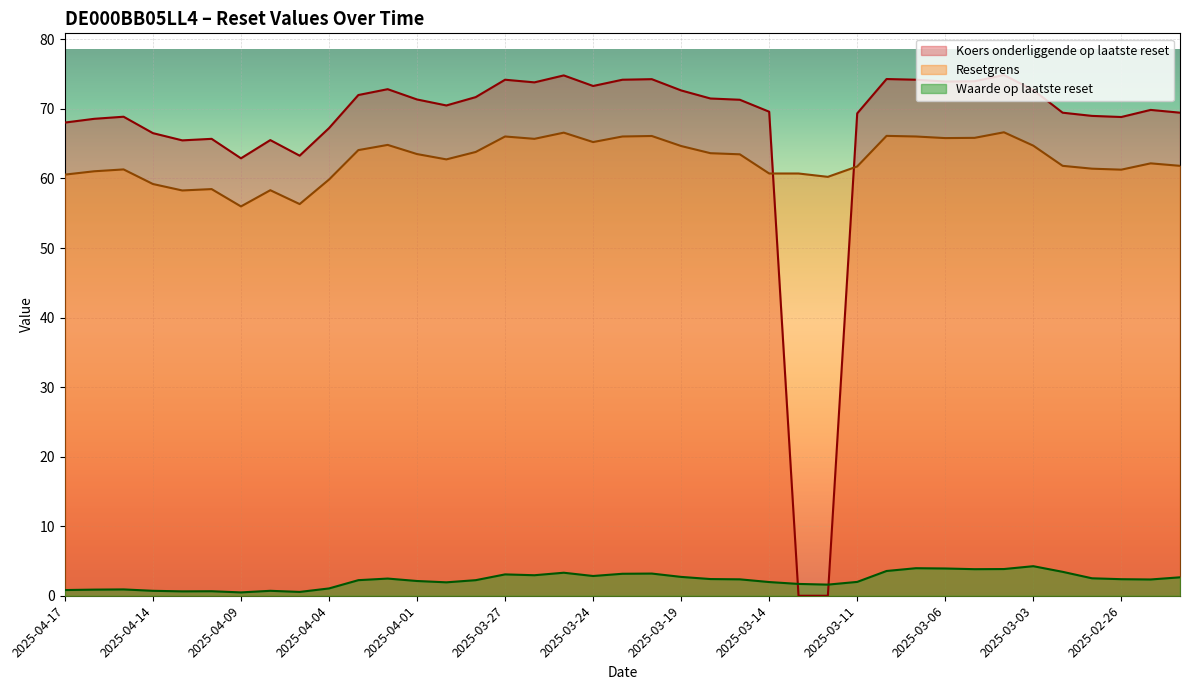

What is the label of the 12th point from the left?

2025-04-02